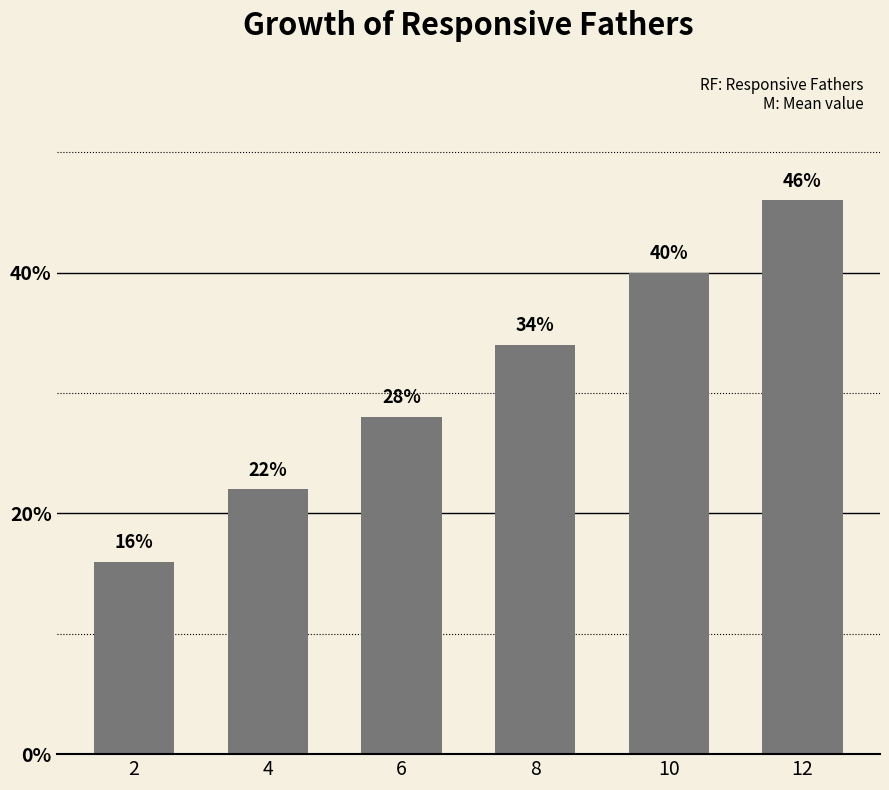

What is the maximum value shown in the chart?

46